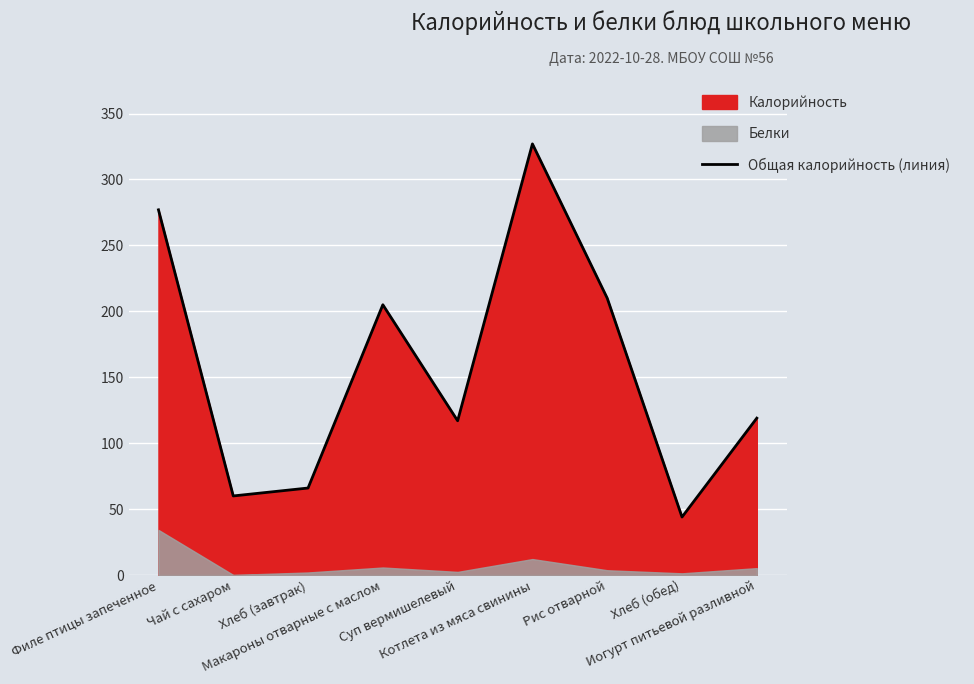

Approximately how many times larger is the value at Макароны отварные с маслом compared to Филе птицы запеченное?

0.7